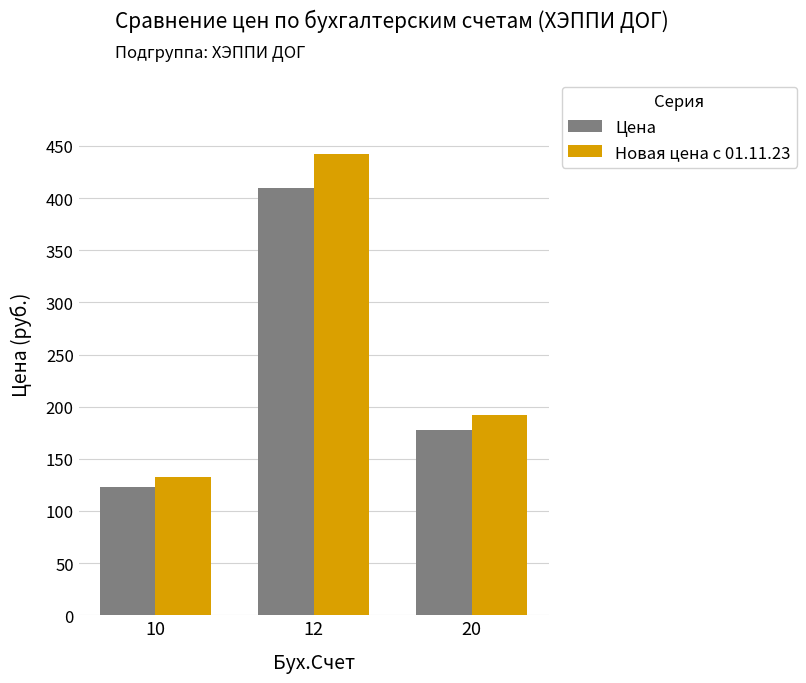

Which series has the largest range (max minus min)?

Новая цена с 01.11.23